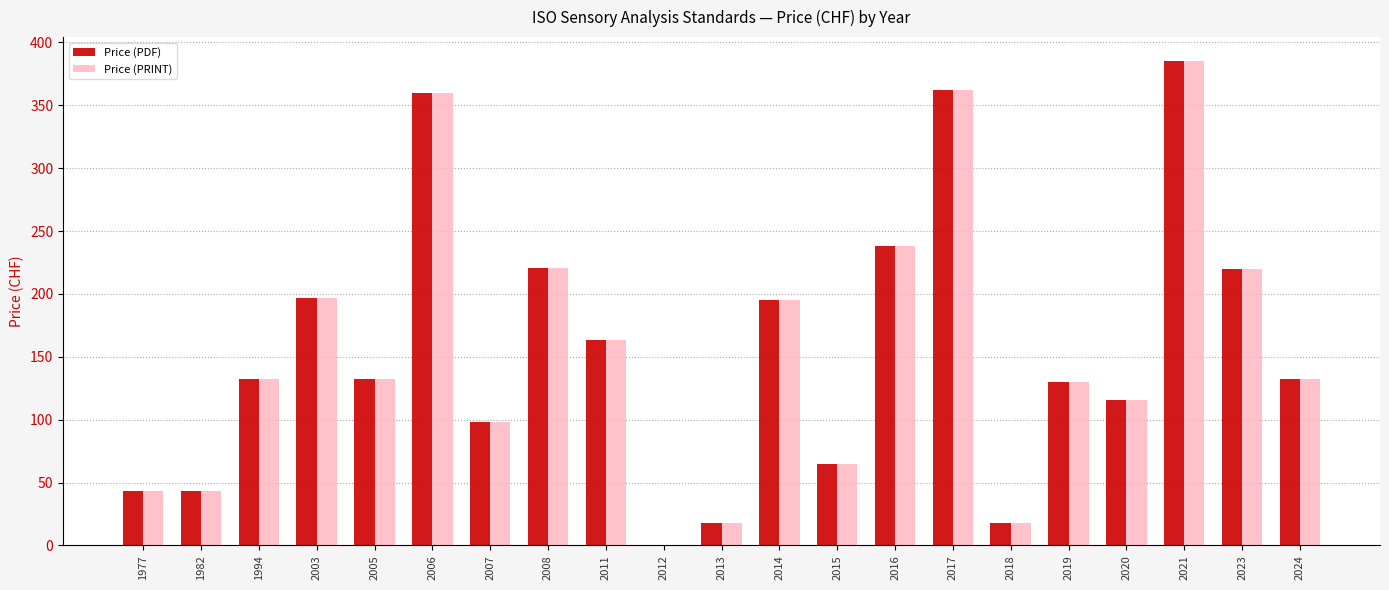

What is the maximum value shown in the chart?

385